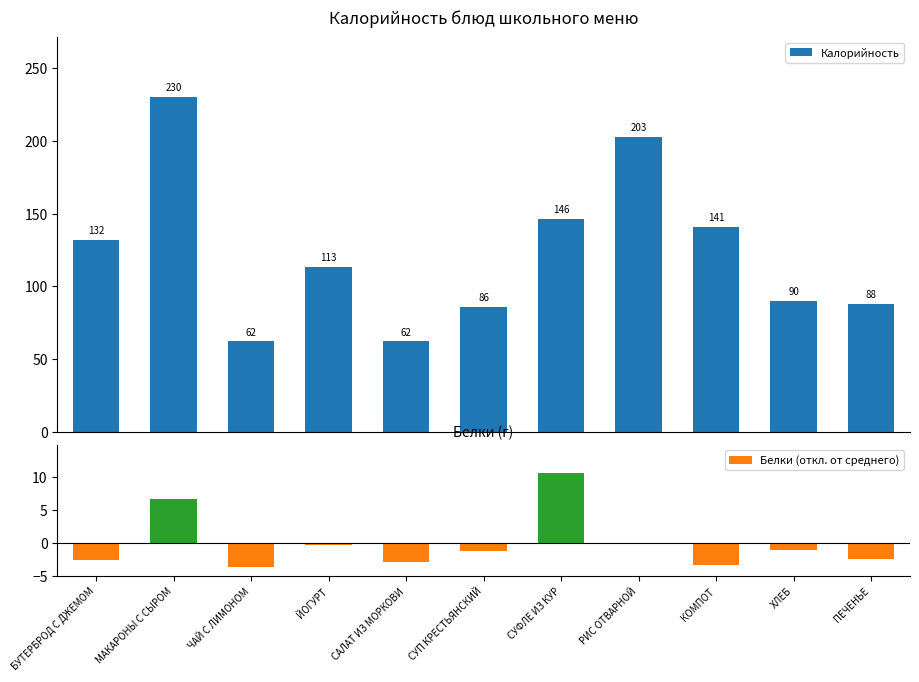

What is the difference between the maximum and minimum values in the Калорийность series?

168.0